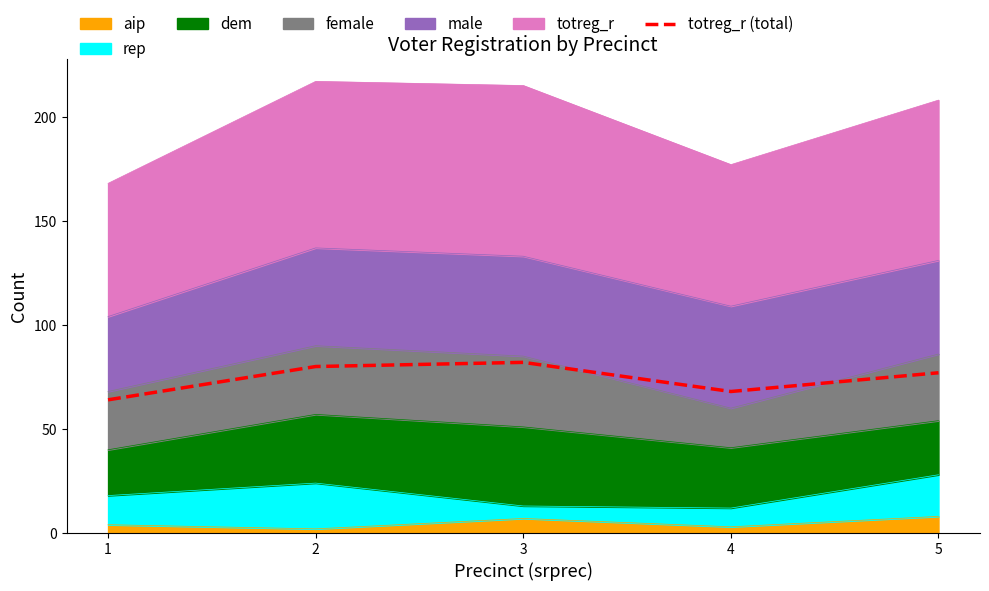

Which category has the lowest value across all series?

1